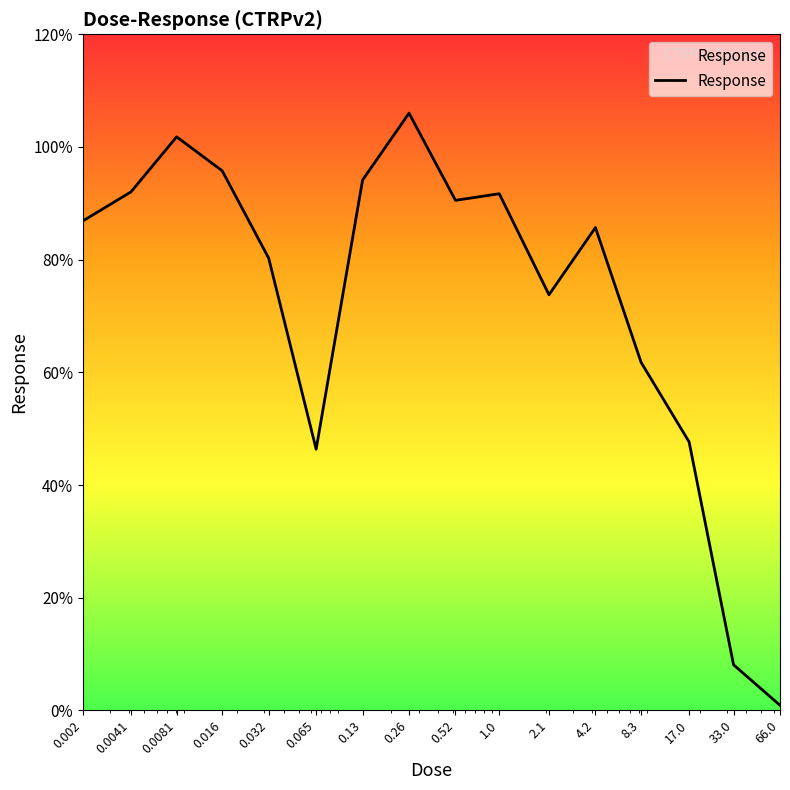

What is the greatest value displayed?

106.0